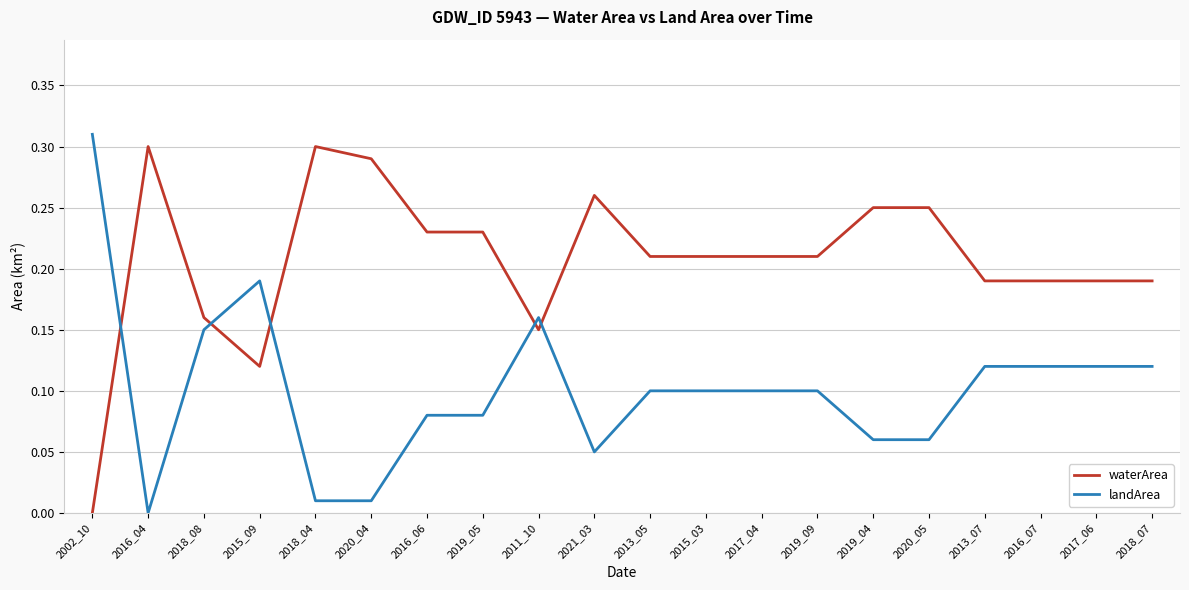

Is the value of waterArea at 2018_08 greater than the value of landArea at 2019_05?

Yes